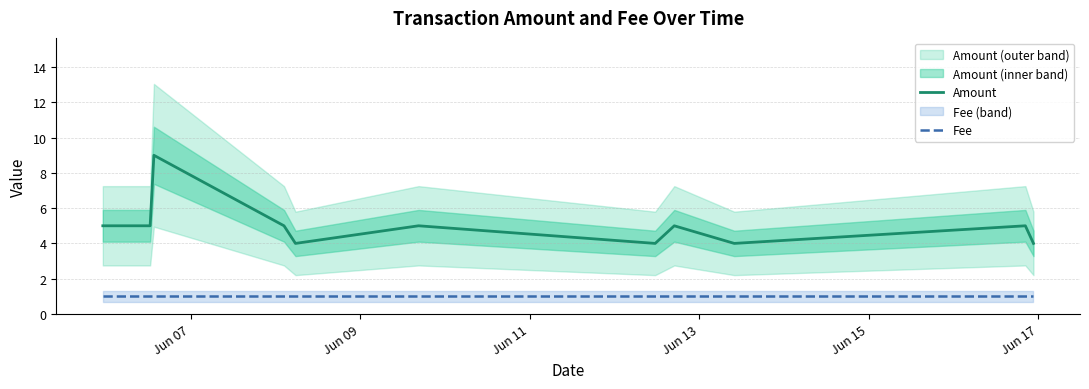

Which series has the largest range (max minus min)?

Amount